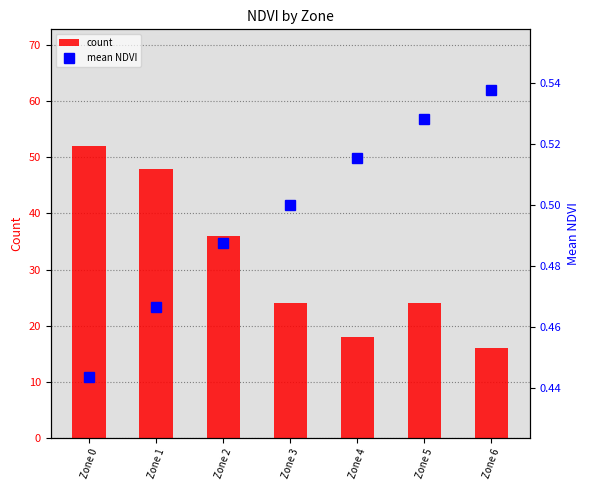

What is the value of the count bar at the 5th from the left?

18